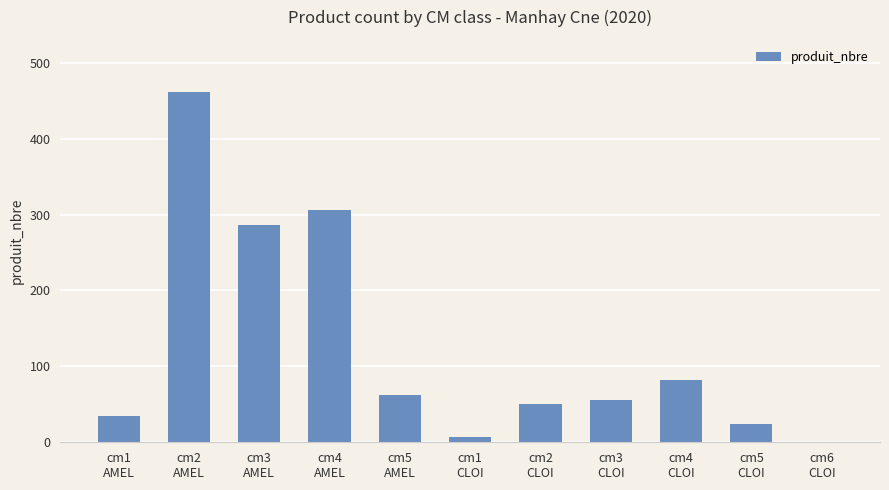

Reading left to right, list all the values displayed in this chart.

cm1
AMEL=34	cm2
AMEL=461	cm3
AMEL=286	cm4
AMEL=306	cm5
AMEL=62	cm1
CLOI=7	cm2
CLOI=51	cm3
CLOI=56	cm4
CLOI=82	cm5
CLOI=24	cm6
CLOI=1